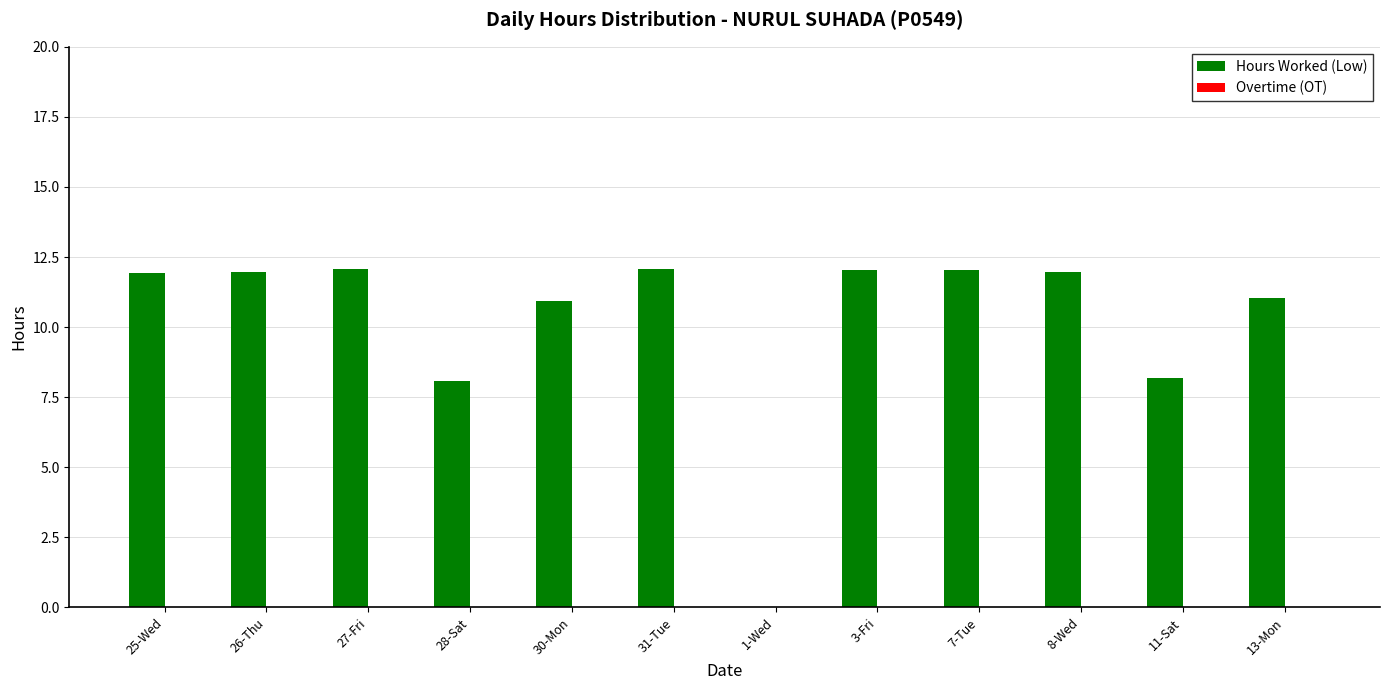

What is the change in value from 1-Wed to 13-Mon?

+11.0